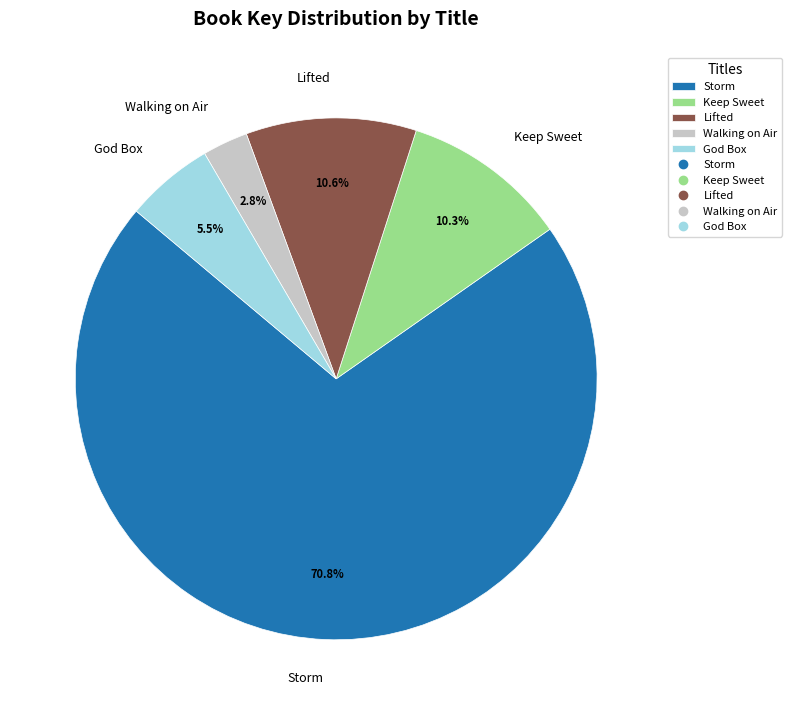

To the nearest percent, what portion does Storm represent?

71%